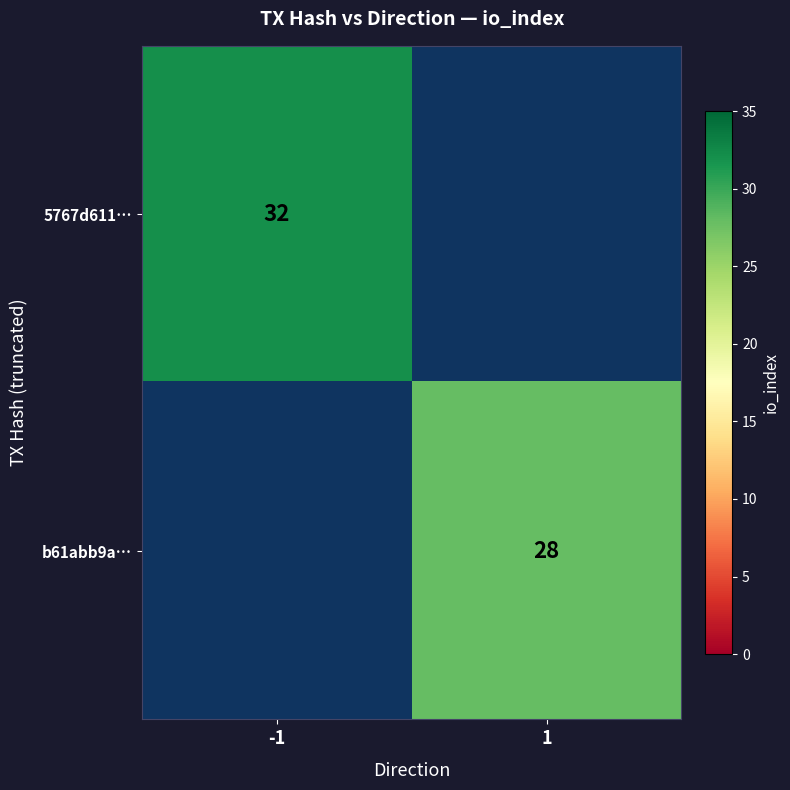

True or false: 5767d611… has a value of 15 at -1.

False